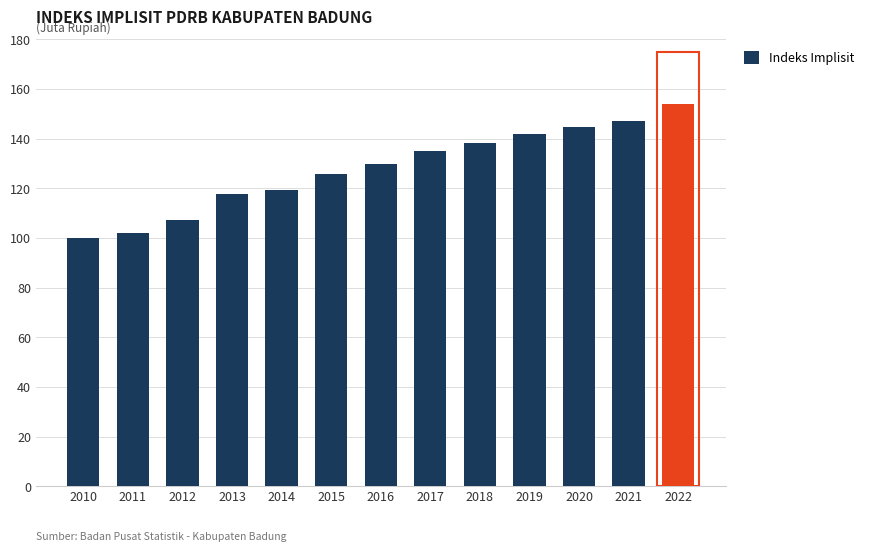

True or false: the data shows 147.1 at 2021.

True